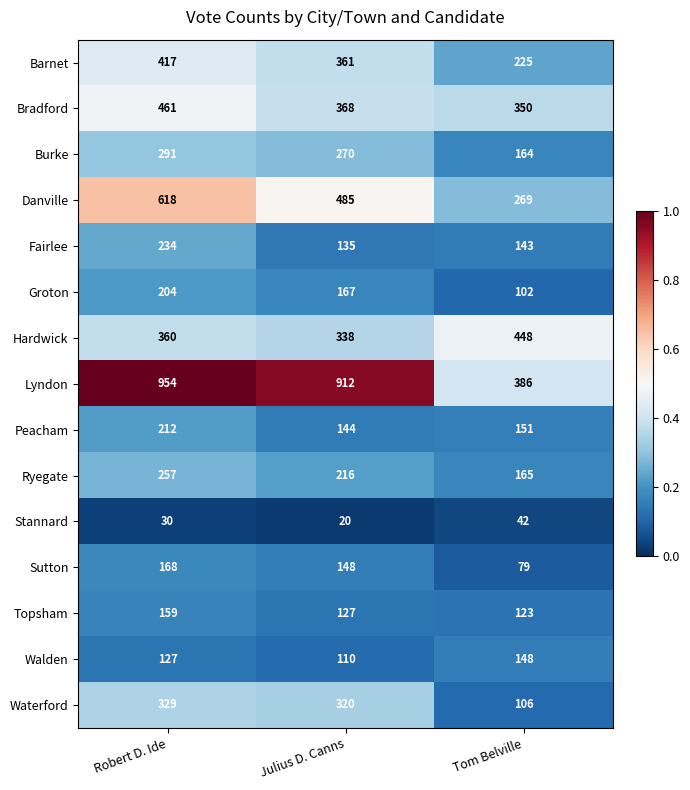

What is the smallest value displayed?

20